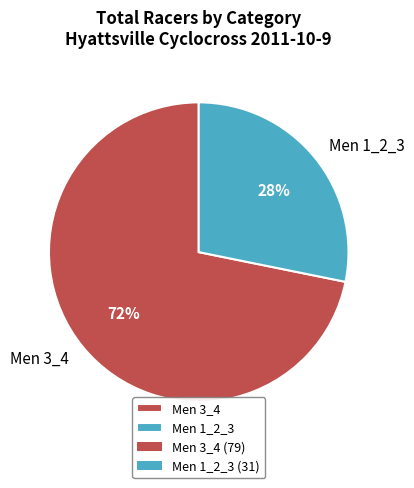

True or false: Men 1_2_3 accounts for 42% of the total.

False